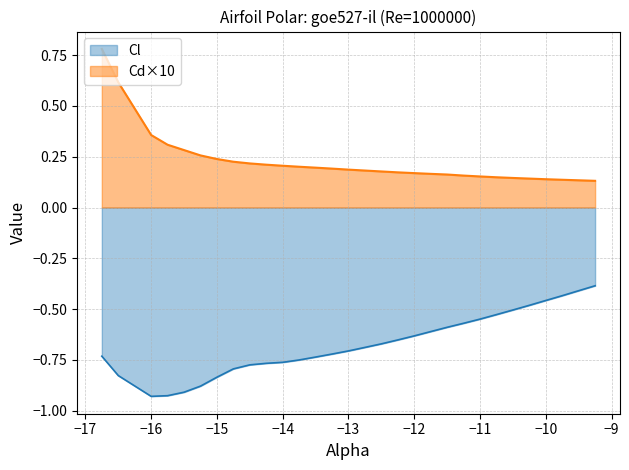

True or false: Cd×10 and Cl cross at least once.

False